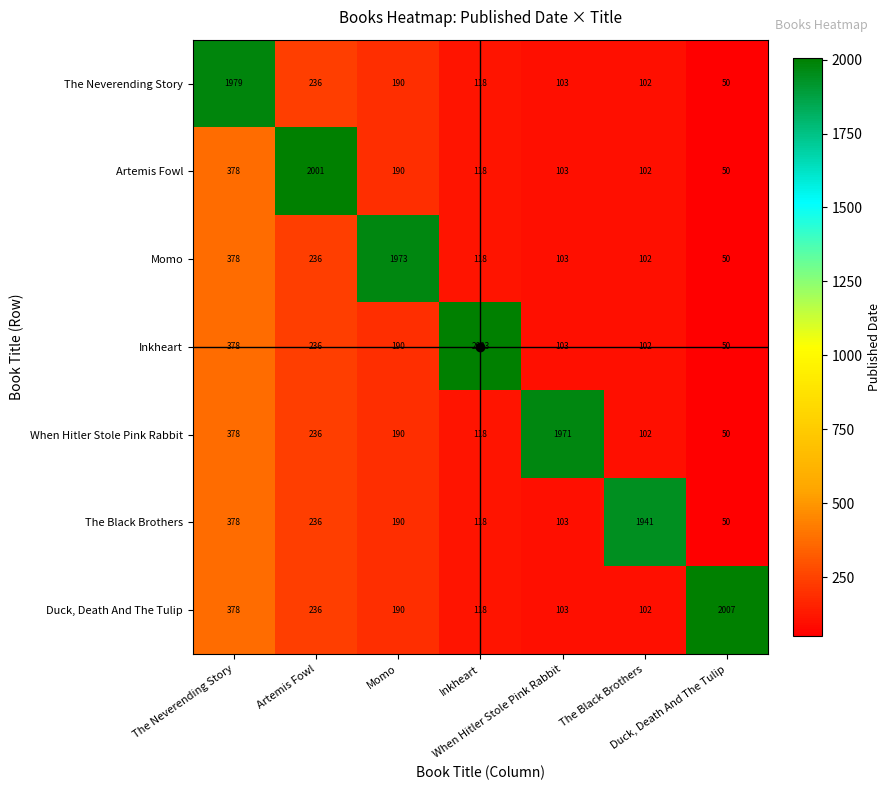

How many data points does each series have?

7